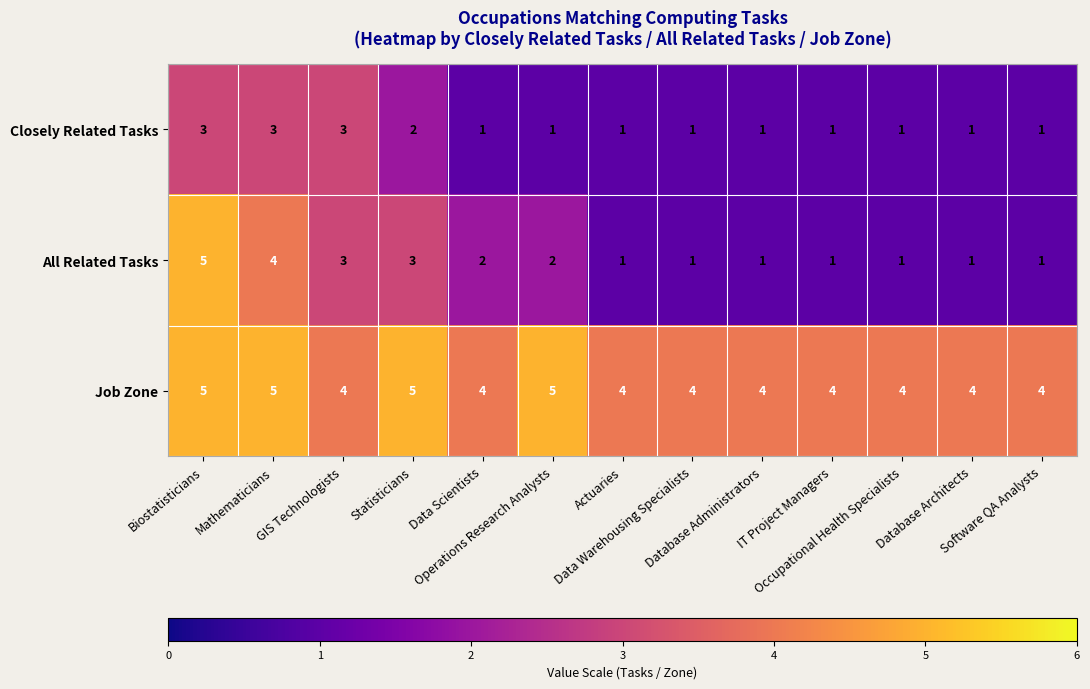

How many Job Zone values are between 4 and 5?

13